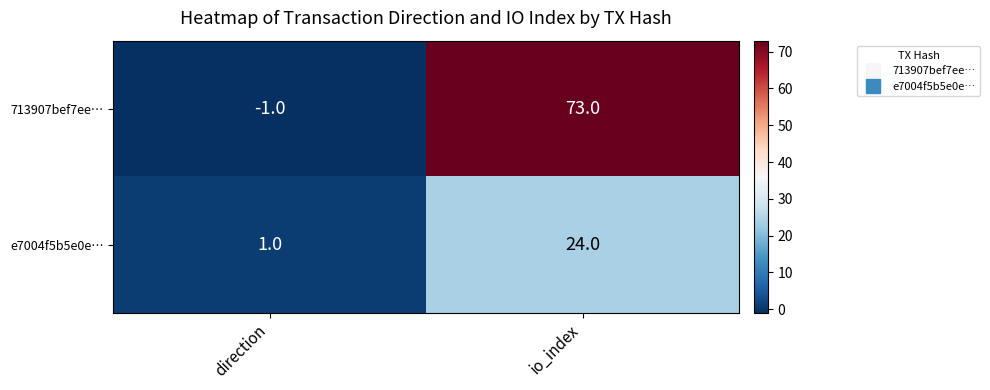

How many values in the 713907bef7ee… series are below 73?

1